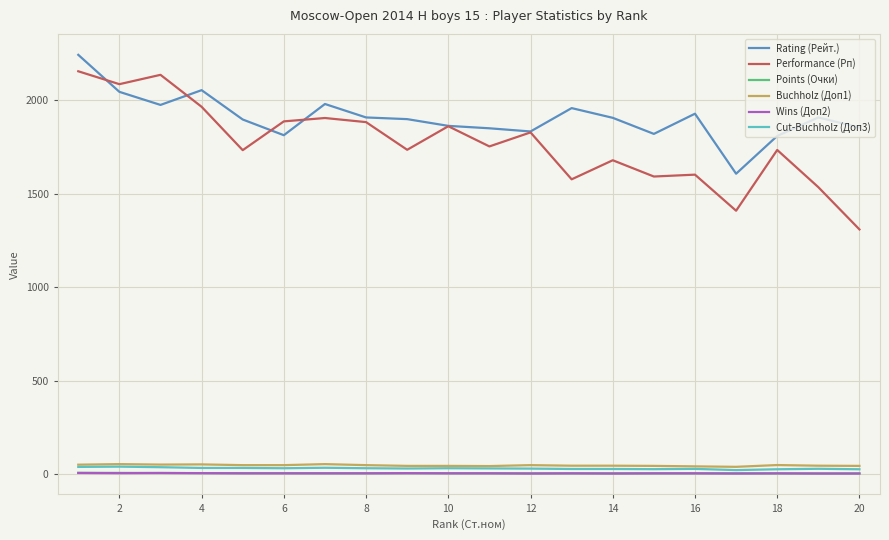

What is the minimum value shown in the chart?

4.0